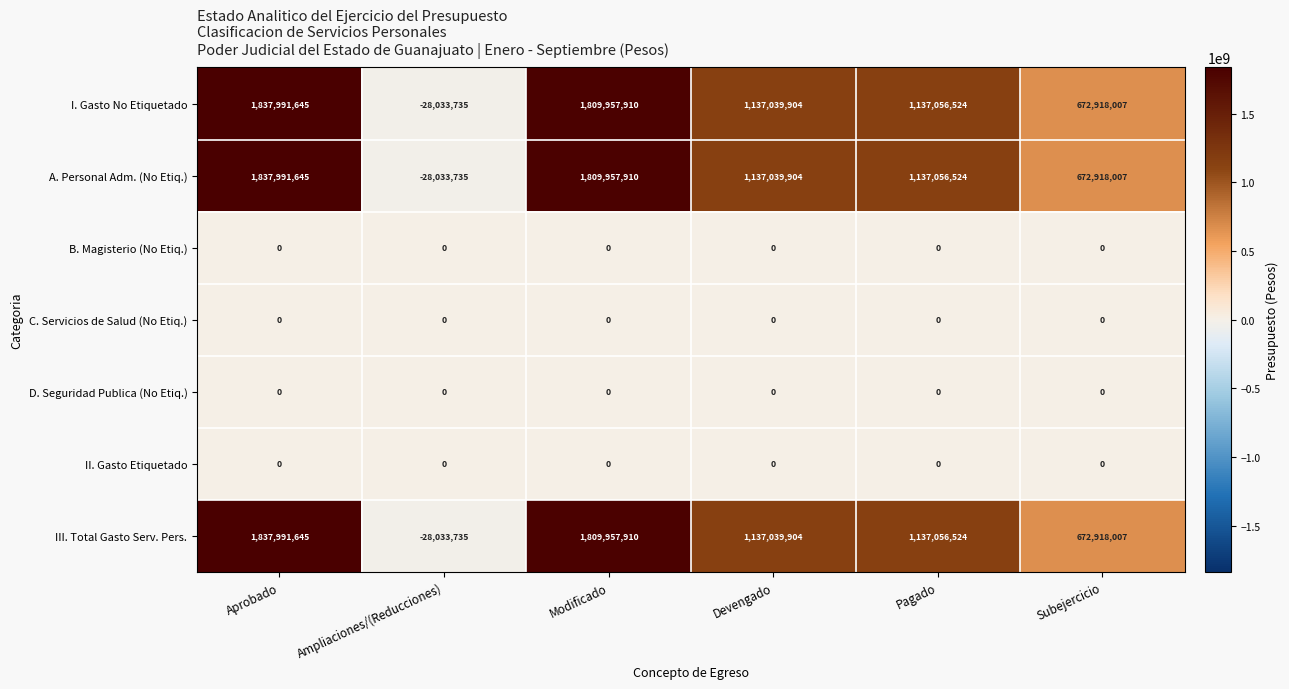

The A. Personal Adm. (No Etiq.) series shows 1872542496 at Pagado. True or false?

False